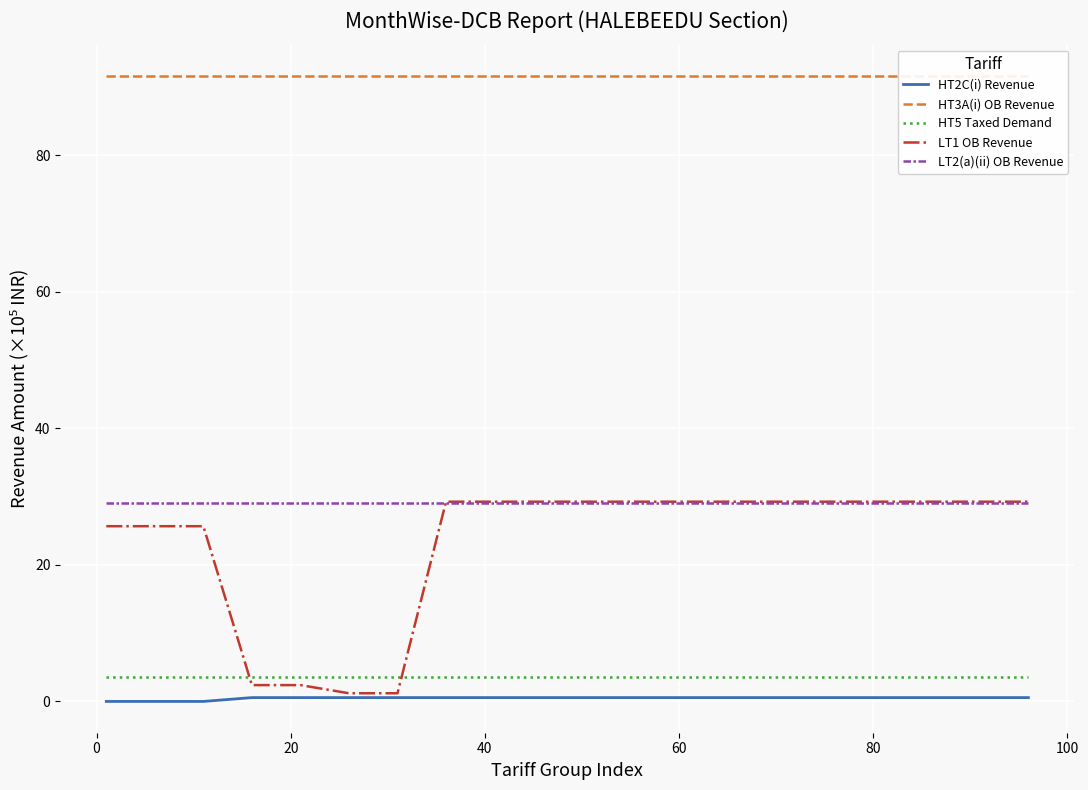

What is the value of the HT2C(i) Revenue point at the 8th from the left?

0.6